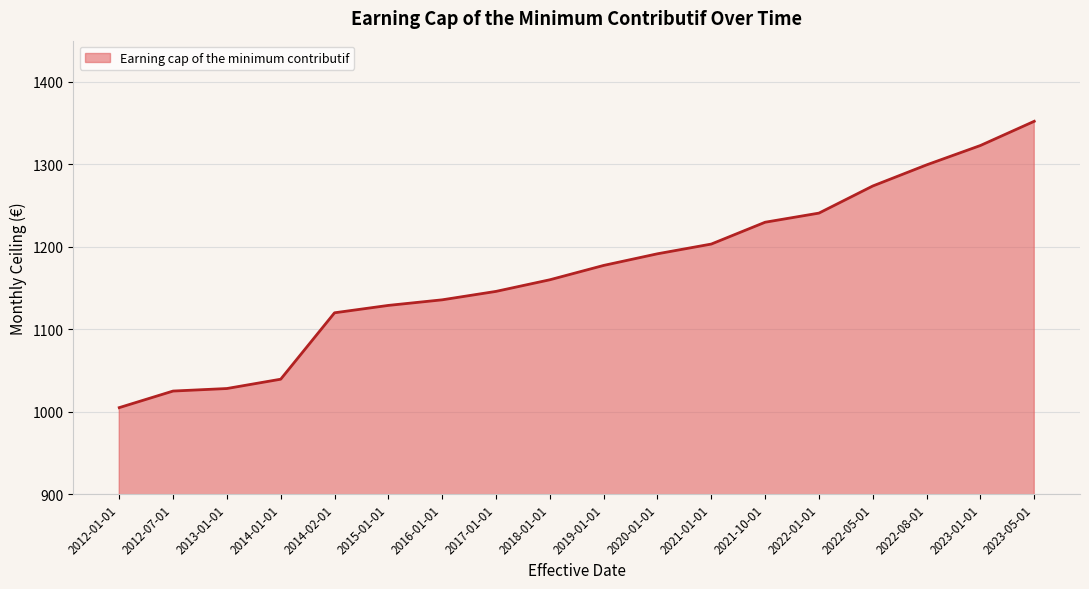

What is the difference between the maximum and minimum values?

347.2